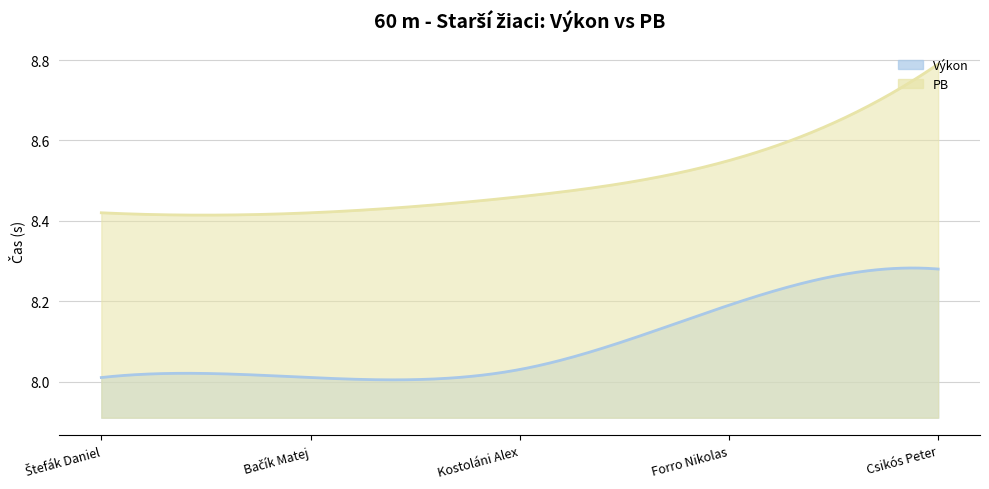

Which series has the widest spread of values?

PB